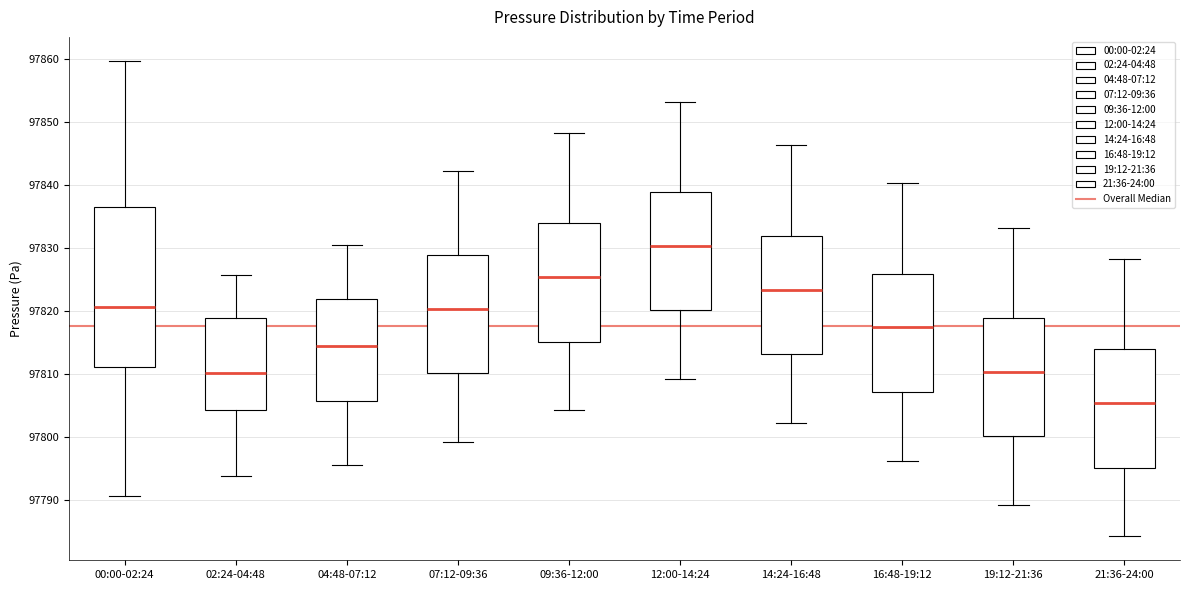

Which box is the tallest, from its lower edge to its upper edge?

00:00-02:24